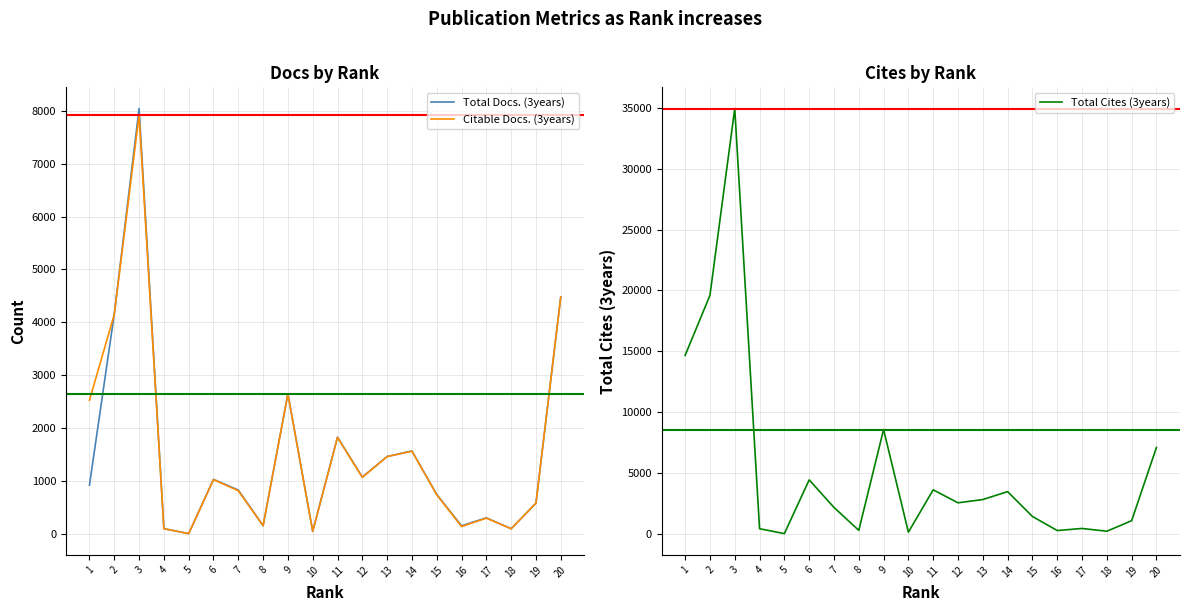

What are all the series names shown in the legend?

Total Docs. (3years), Citable Docs. (3years), Total Cites (3years)